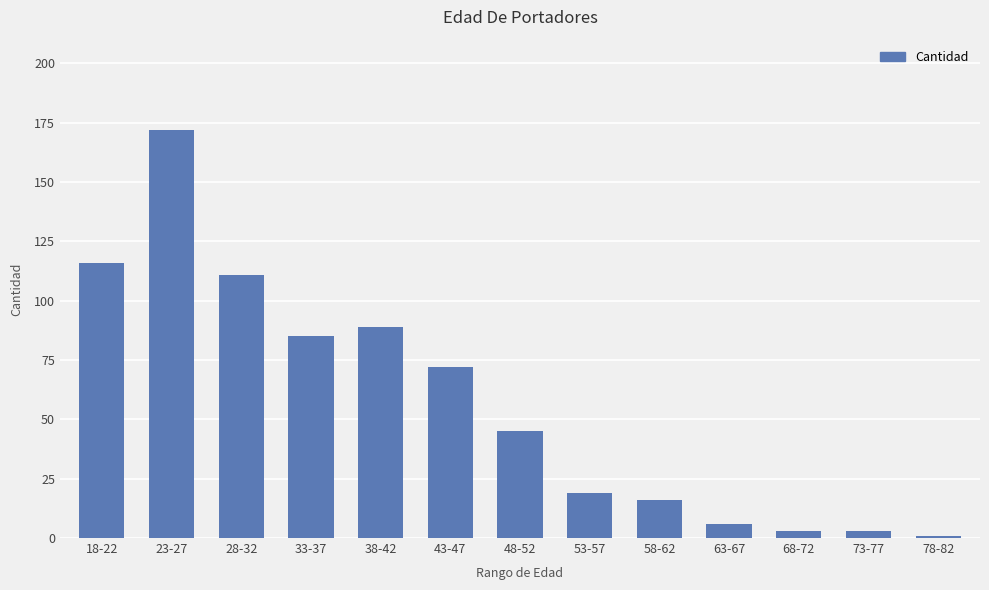

What is the difference between the maximum and minimum values?

171